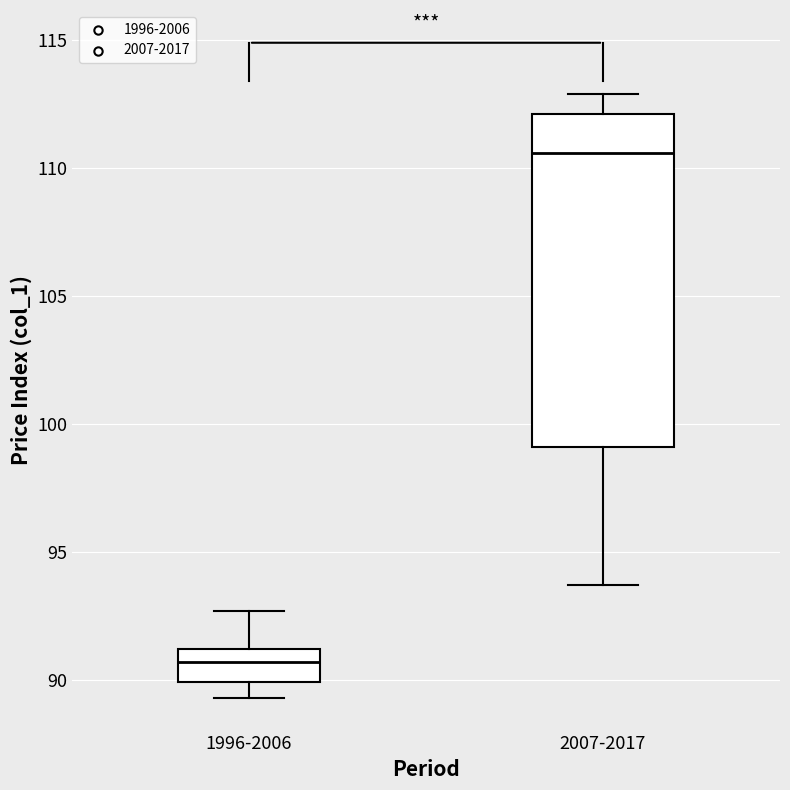

Comparing the boxes themselves (not the whiskers), which one is the tallest?

2007-2017